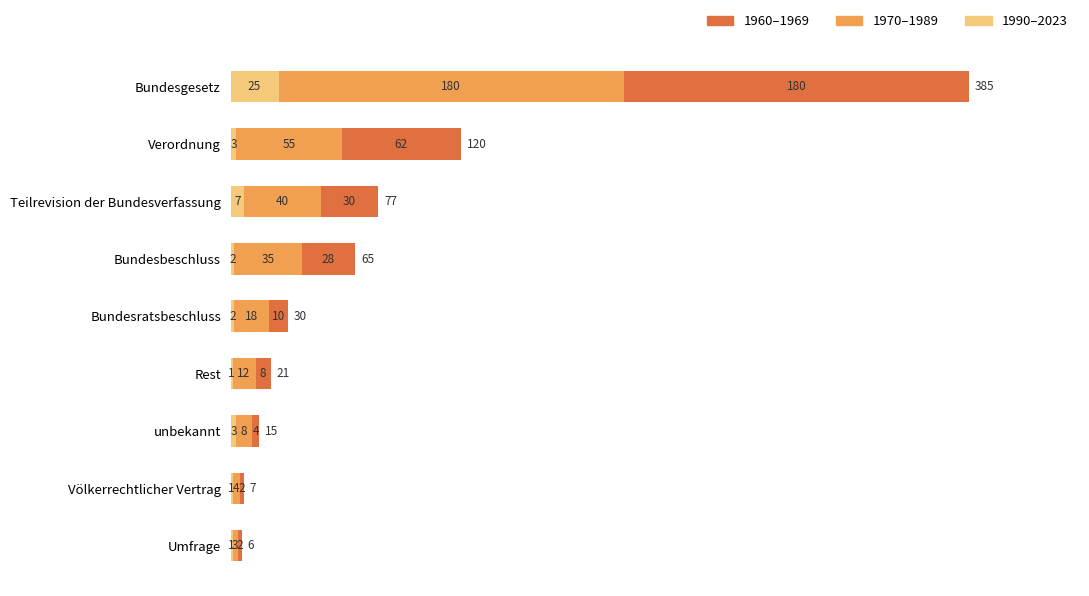

How many data points does each series have?

9